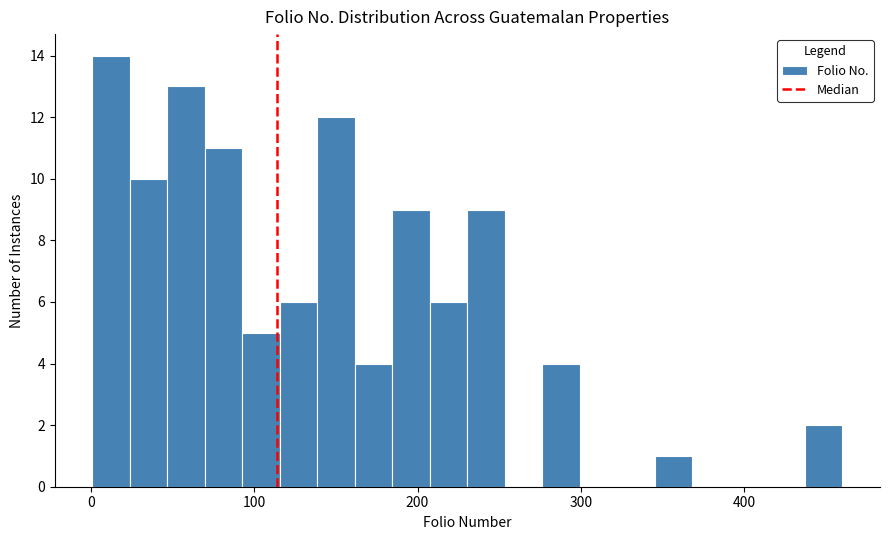

Around what value on the x-axis is the tallest bar? Give the approximate position of its centre, as read against the axis.

10